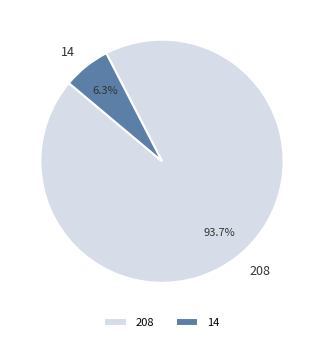

How many slices are in this pie chart?

2